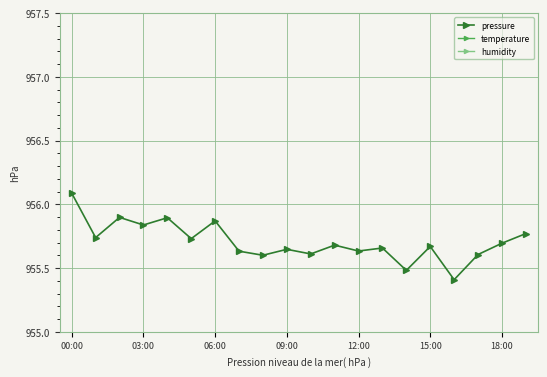

What is the difference between the maximum and minimum values in the pressure series?

0.7